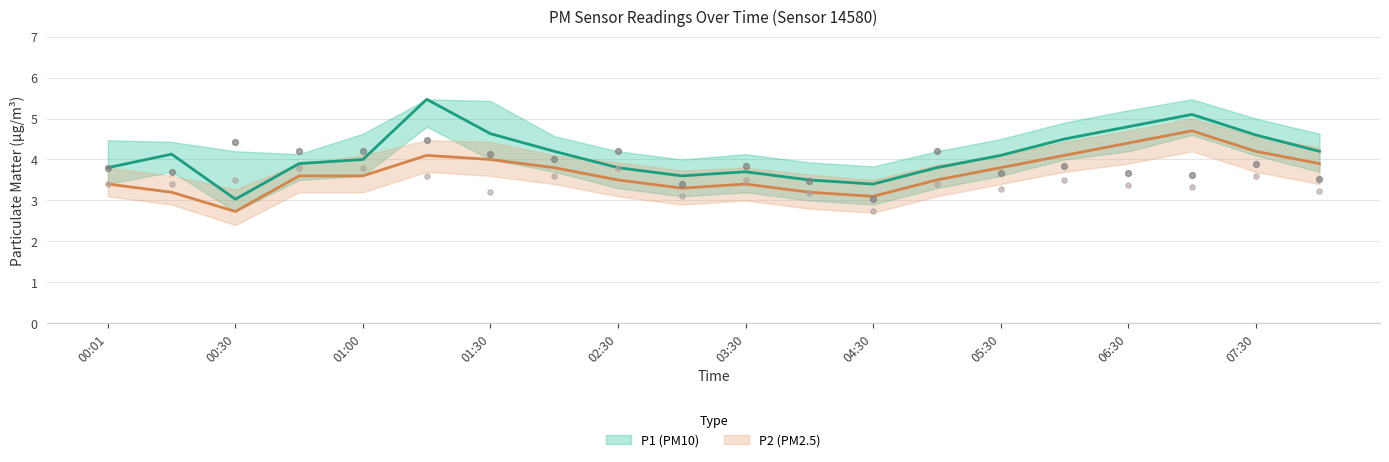

At which category is the sum across all series the highest?

07:00